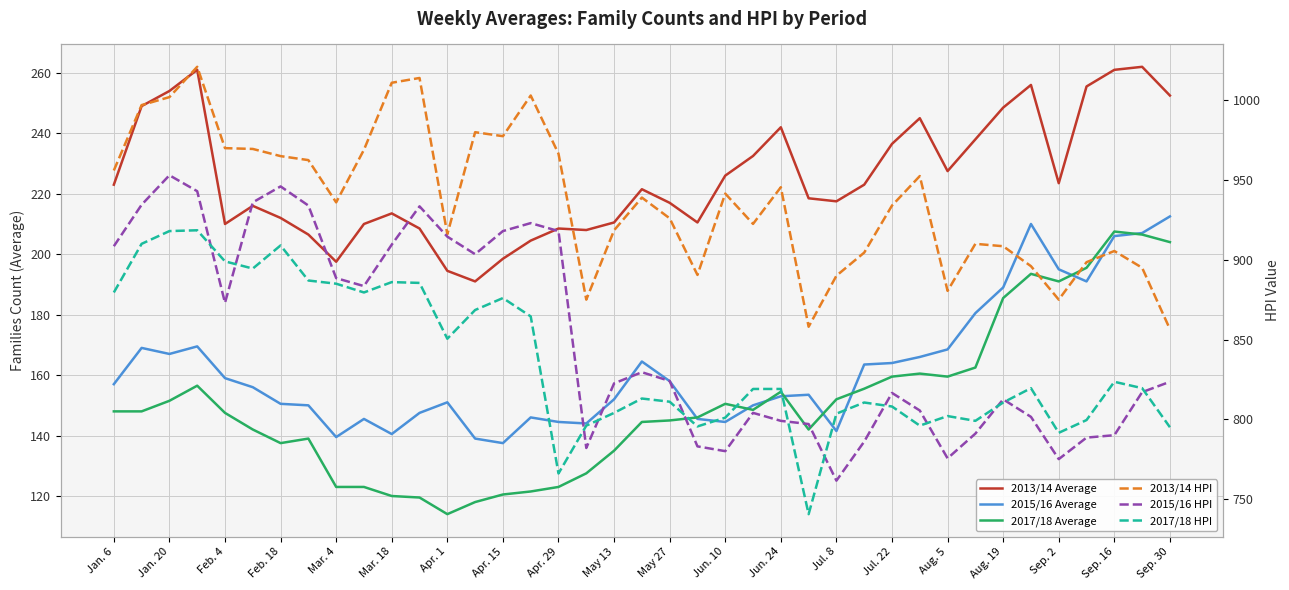

Rank the series at Feb. 18 from lowest to highest value.

2017/18 Average, 2015/16 Average, 2013/14 Average, 2017/18 HPI, 2015/16 HPI, 2013/14 HPI